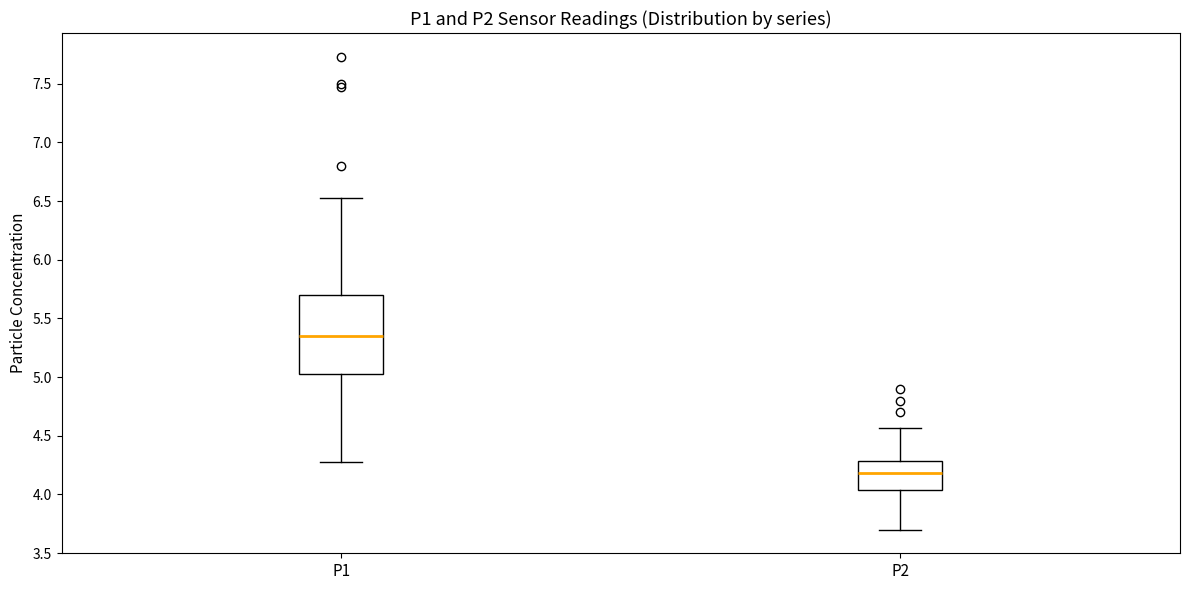

Which box has the highest median line?

P1